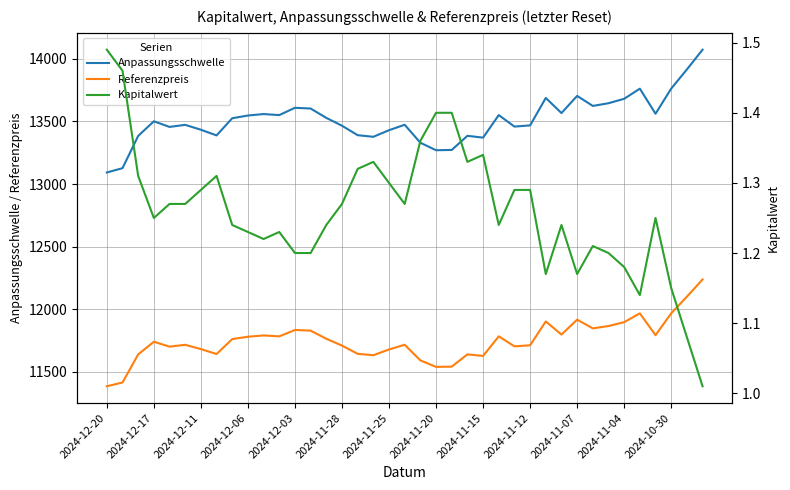

True or false: Referenzpreis and Anpassungsschwelle cross at least once.

False